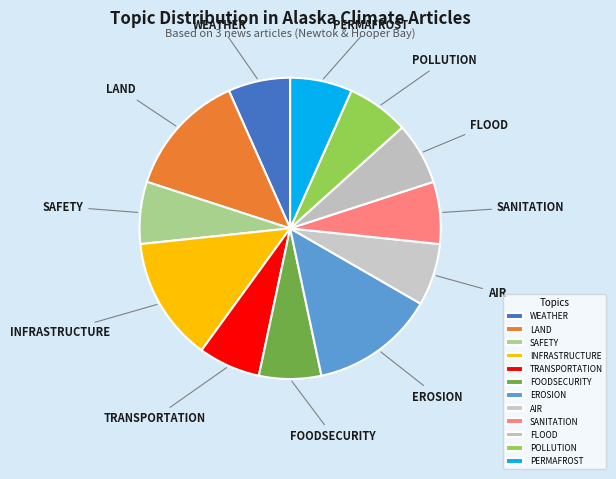

Count the number of slices in the pie.

12